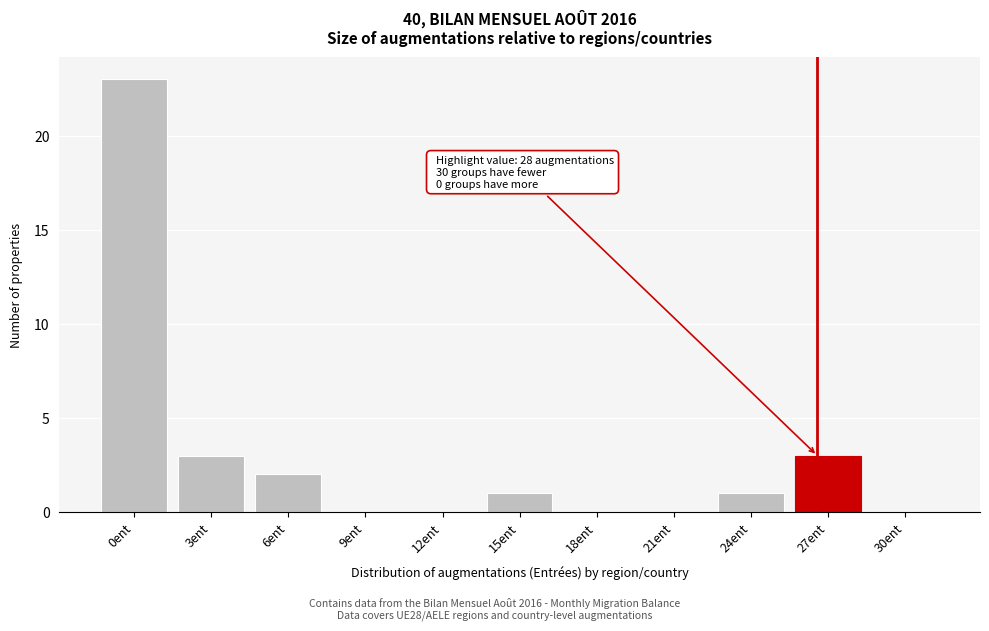

Reading left to right, transcribe all the data shown in this chart.

0ent=23	3ent=3	6ent=2	9ent=0	12ent=0	15ent=1	18ent=0	21ent=0	24ent=1	27ent=3	30ent=0